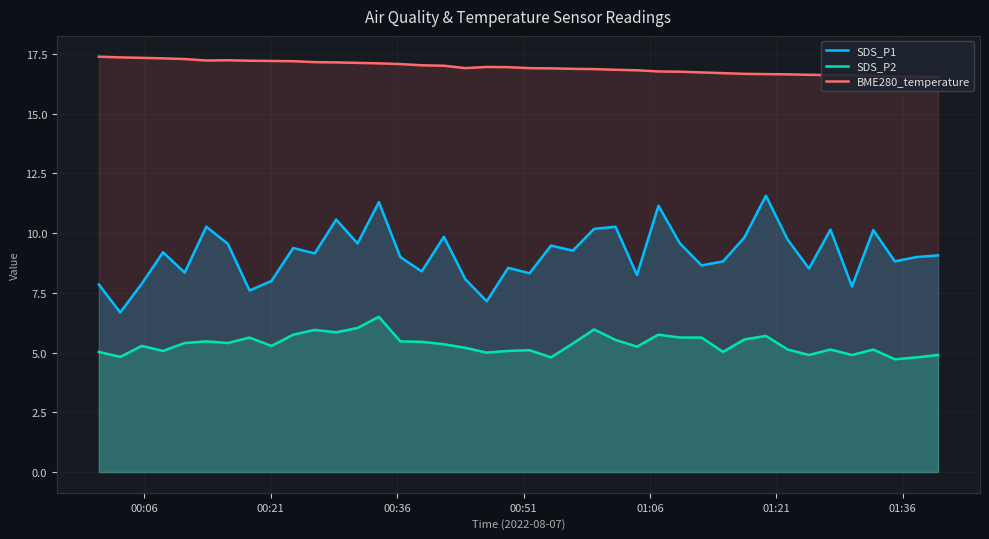

Count the number of data series in this chart.

3